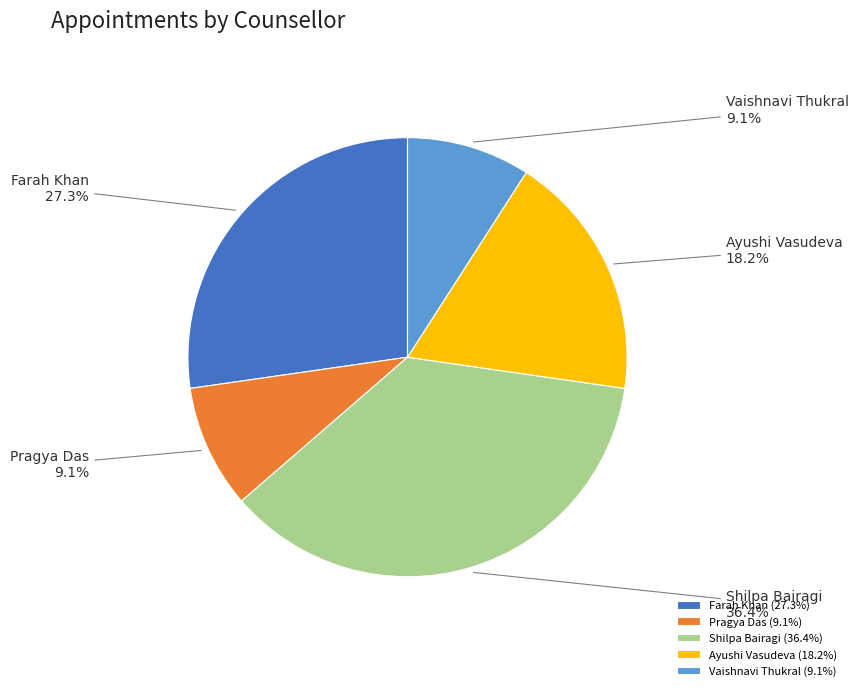

What percentage is the Shilpa Bairagi slice, to the nearest percent?

36%